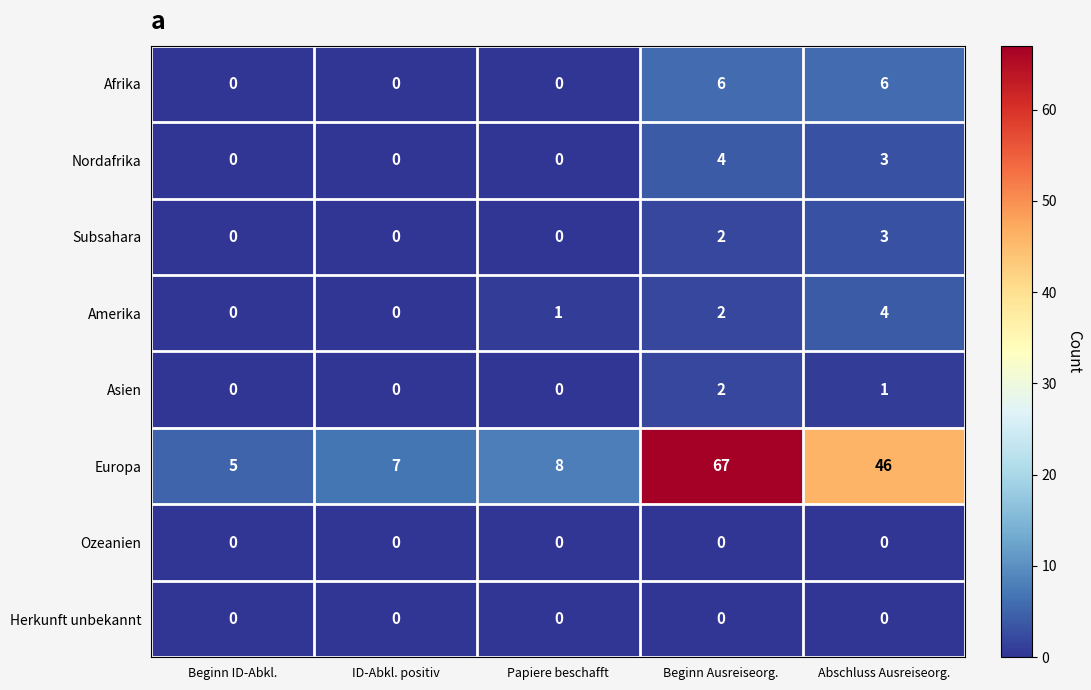

Read the Europa value at Beginn Ausreiseorg., to the nearest 10.

70